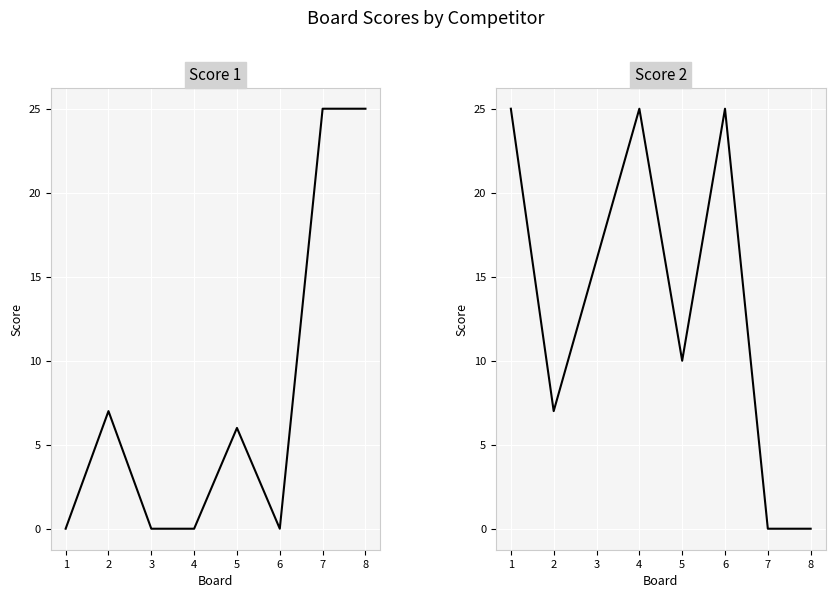

How many interior local valleys does the Score 1 series have?

1